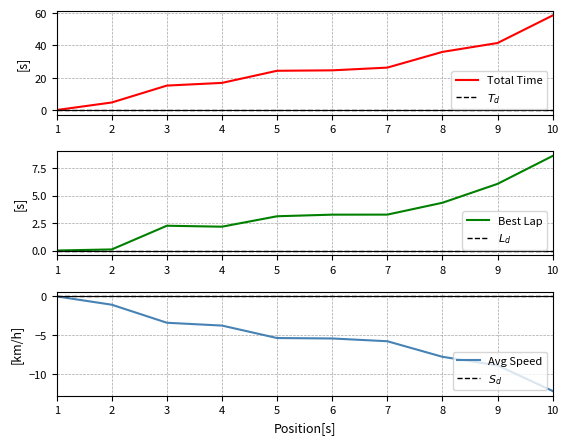

Which series has the largest total across all categories?

Total Time